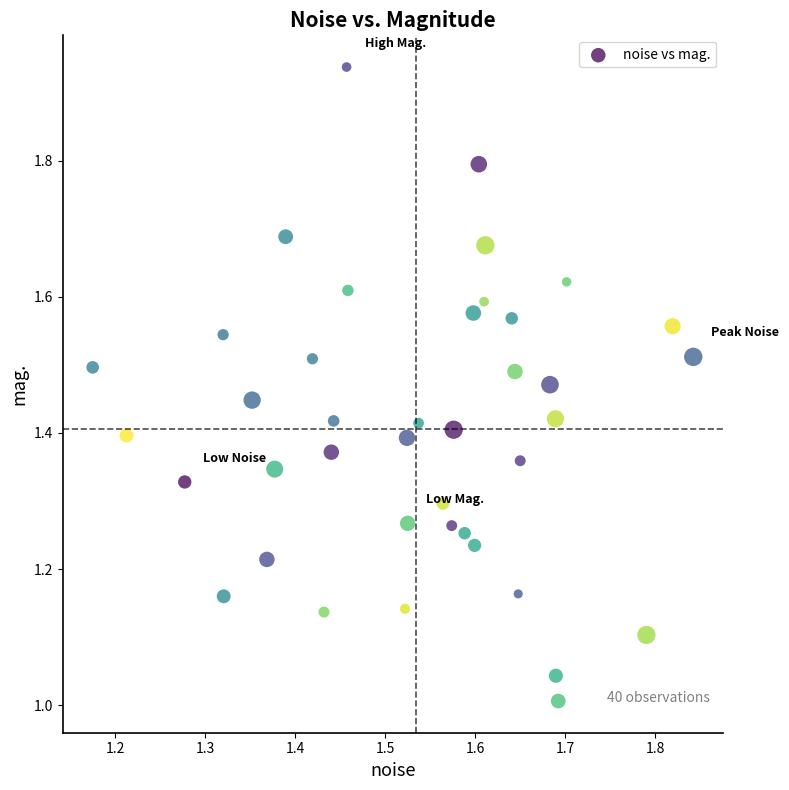

What is the range of X values (max minus min)?

0.7